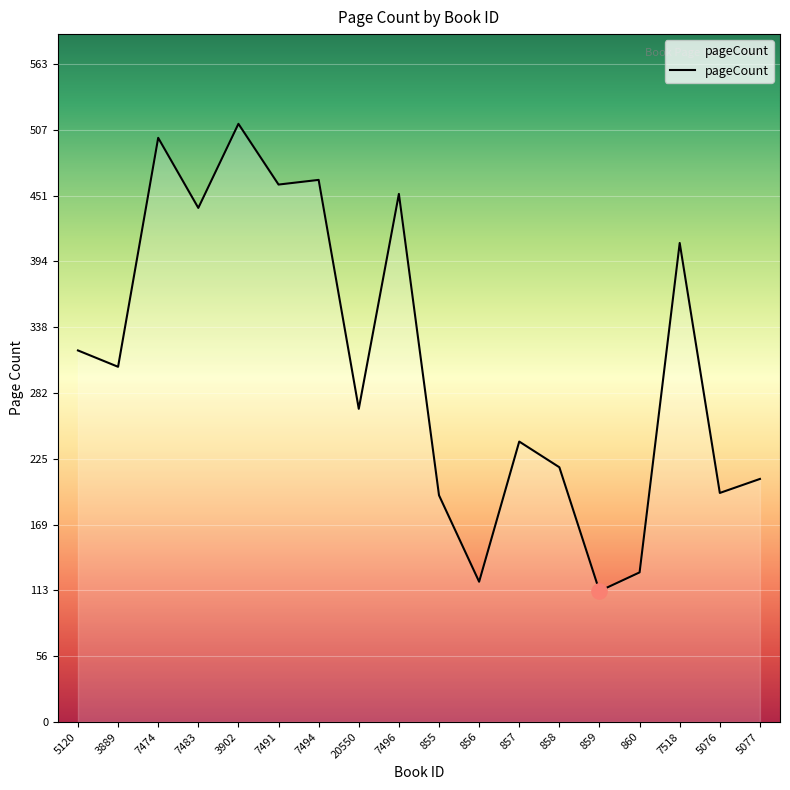

What is the change in value from 7474 to 7483?

-60